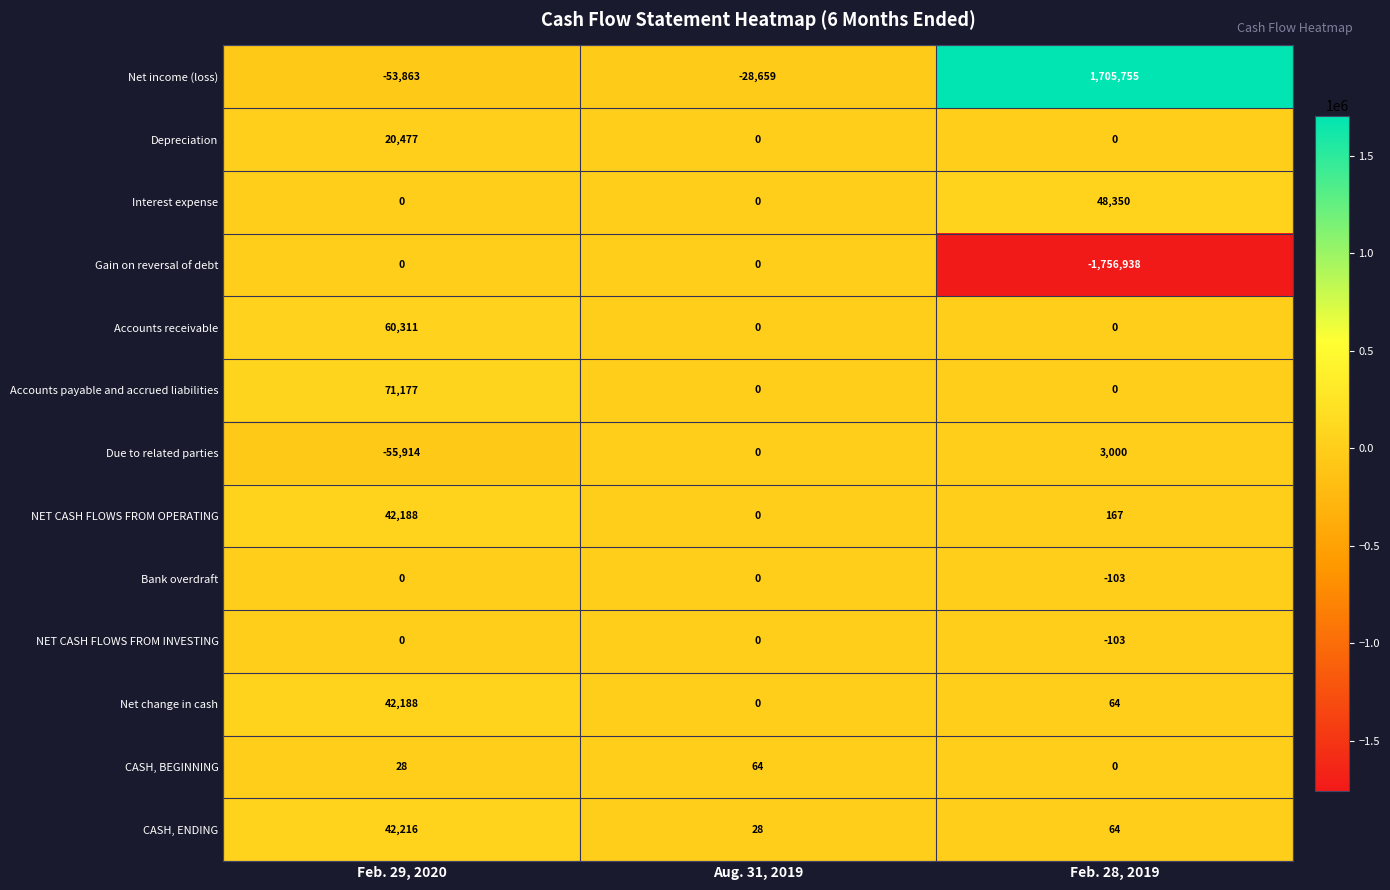

What is the sum of the NET CASH FLOWS FROM OPERATING values at Feb. 28, 2019 and Aug. 31, 2019?

167